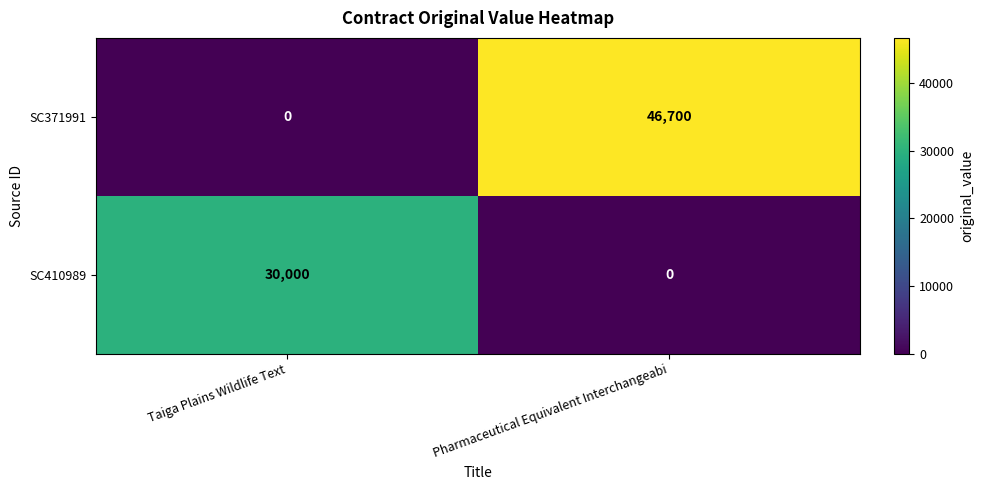

At which category does the chart reach its peak across all series?

Pharmaceutical Equivalent Interchangeabi